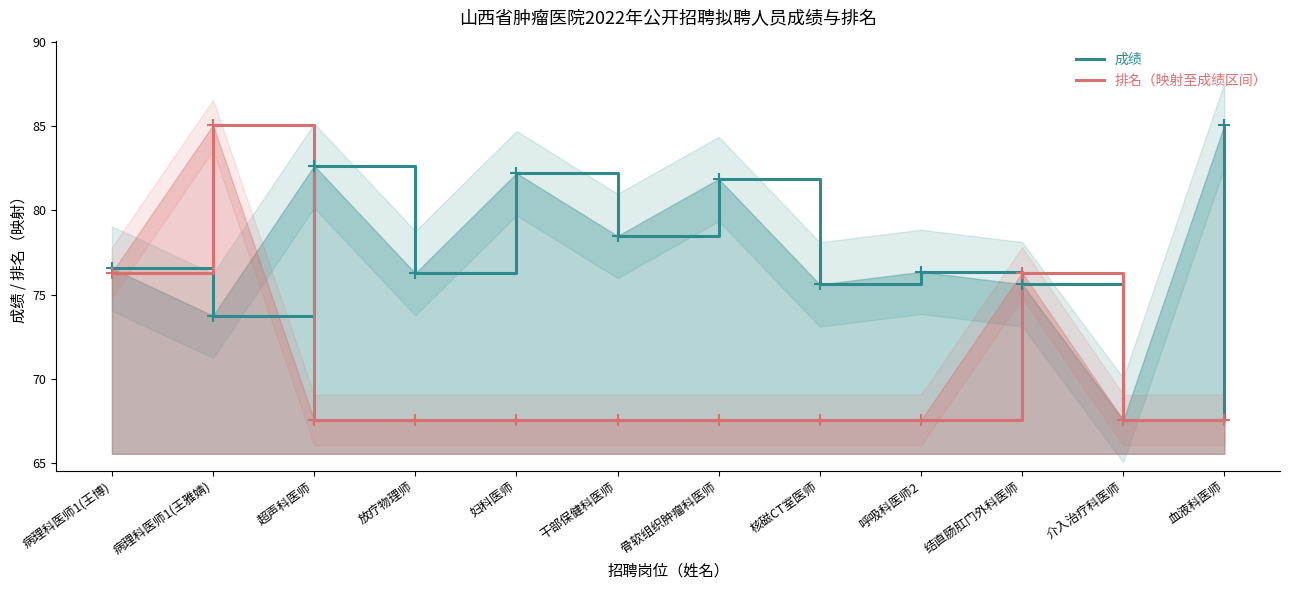

What is the difference between the second highest and second lowest values in the 排名（映射至成绩区间） series?

8.7